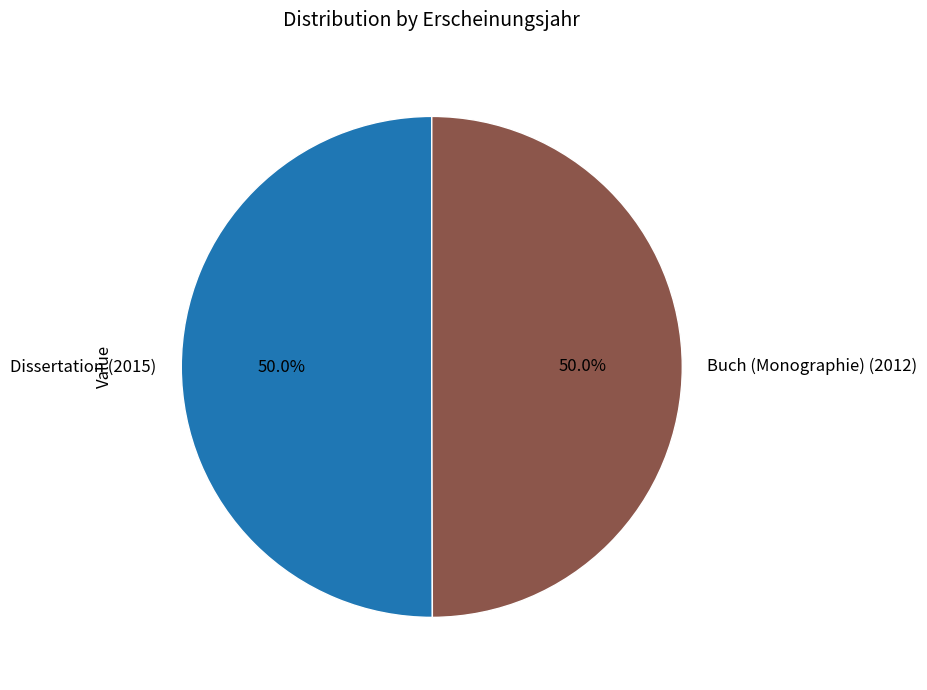

Count the number of slices in the pie.

2